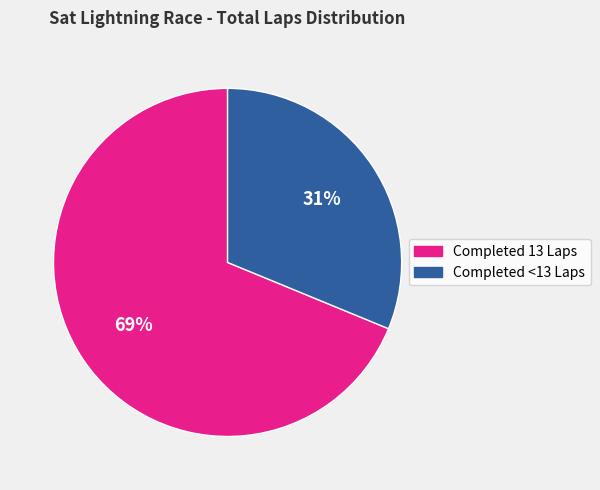

To the nearest percent, what is the difference between the largest and smallest slice percentages?

38%